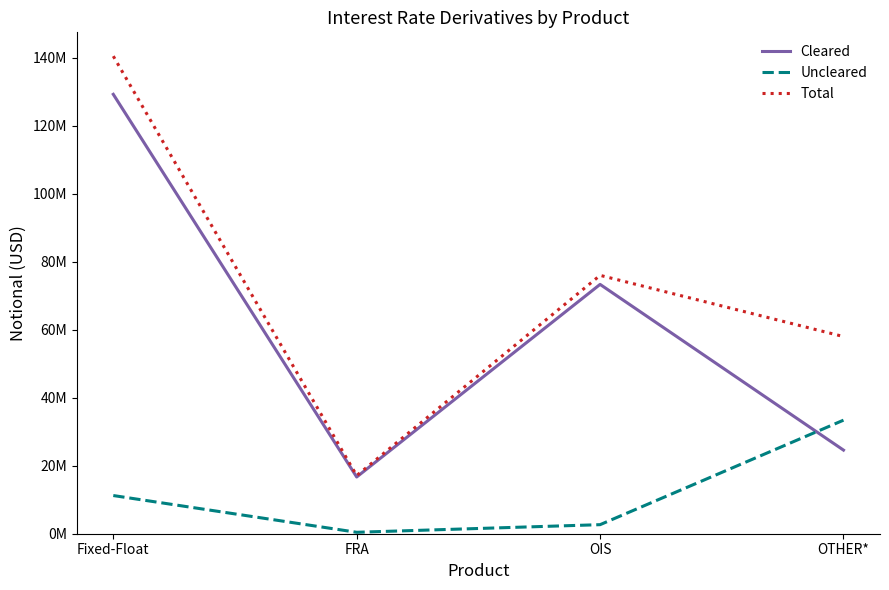

At FRA, list the series in order from smallest to largest.

Uncleared, Cleared, Total